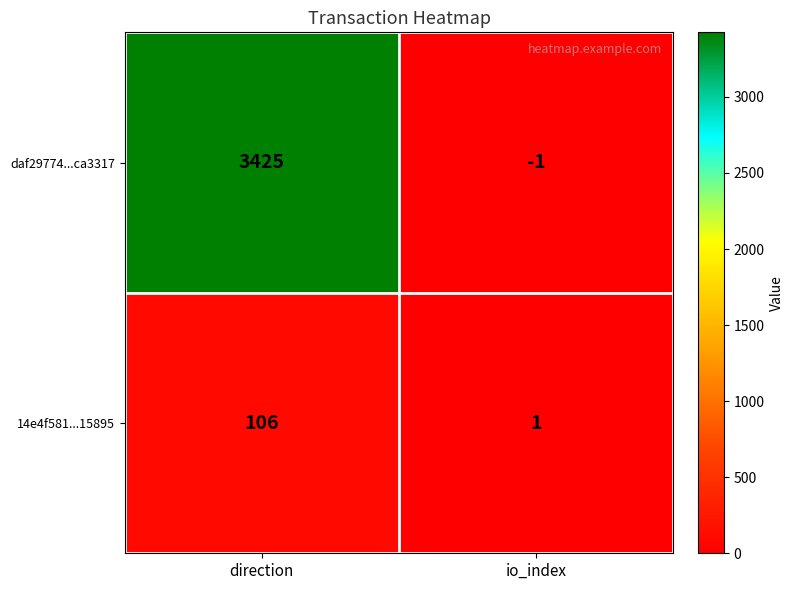

Reading left to right, list all the values displayed in this chart.

daf29774...ca3317: 3425	-1
14e4f581...15895: 106	1